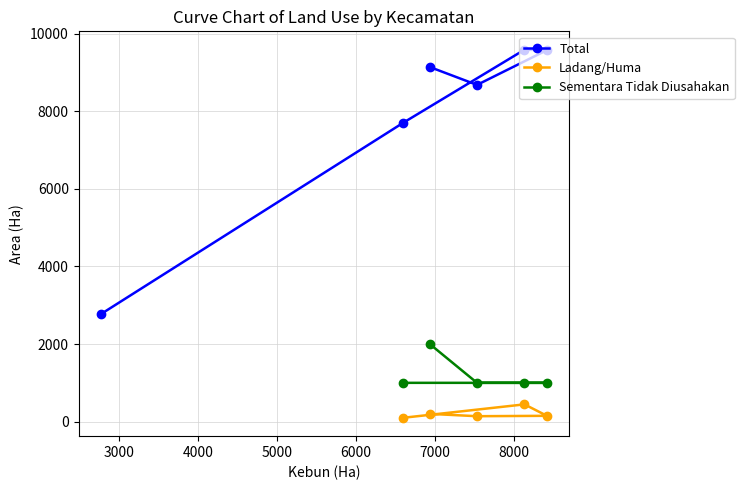

How many values are below 9138?

3